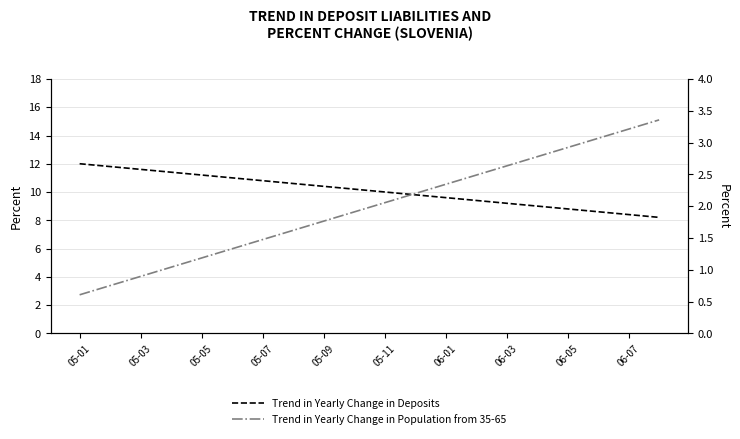

How many lines are shown in the chart?

2